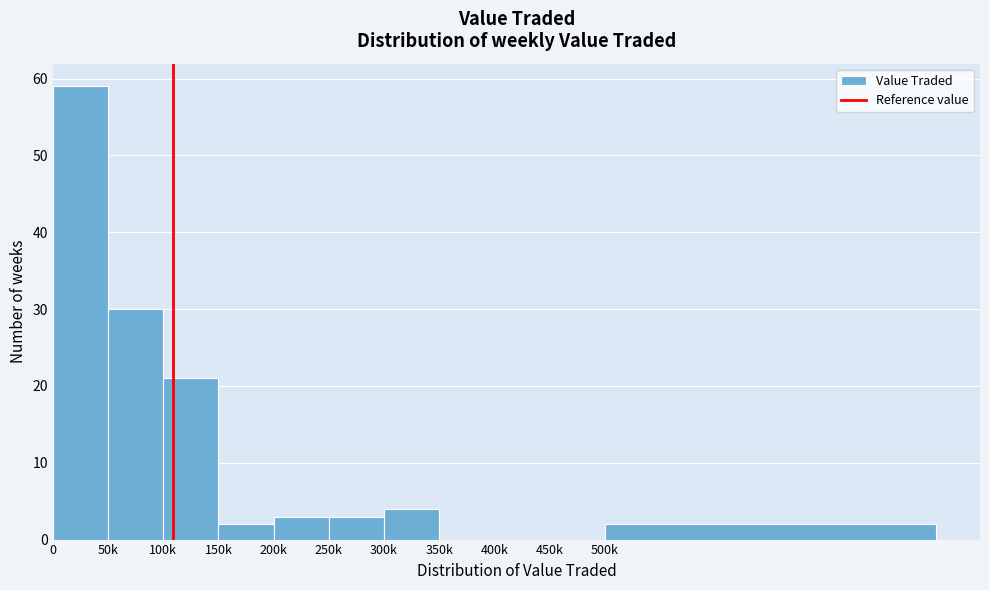

Reading left to right, extract all data points from this chart.

0=59	50k=30	100k=21	150k=2	200k=3	250k=3	300k=4	350k=0	400k=0	450k=0	500k=2